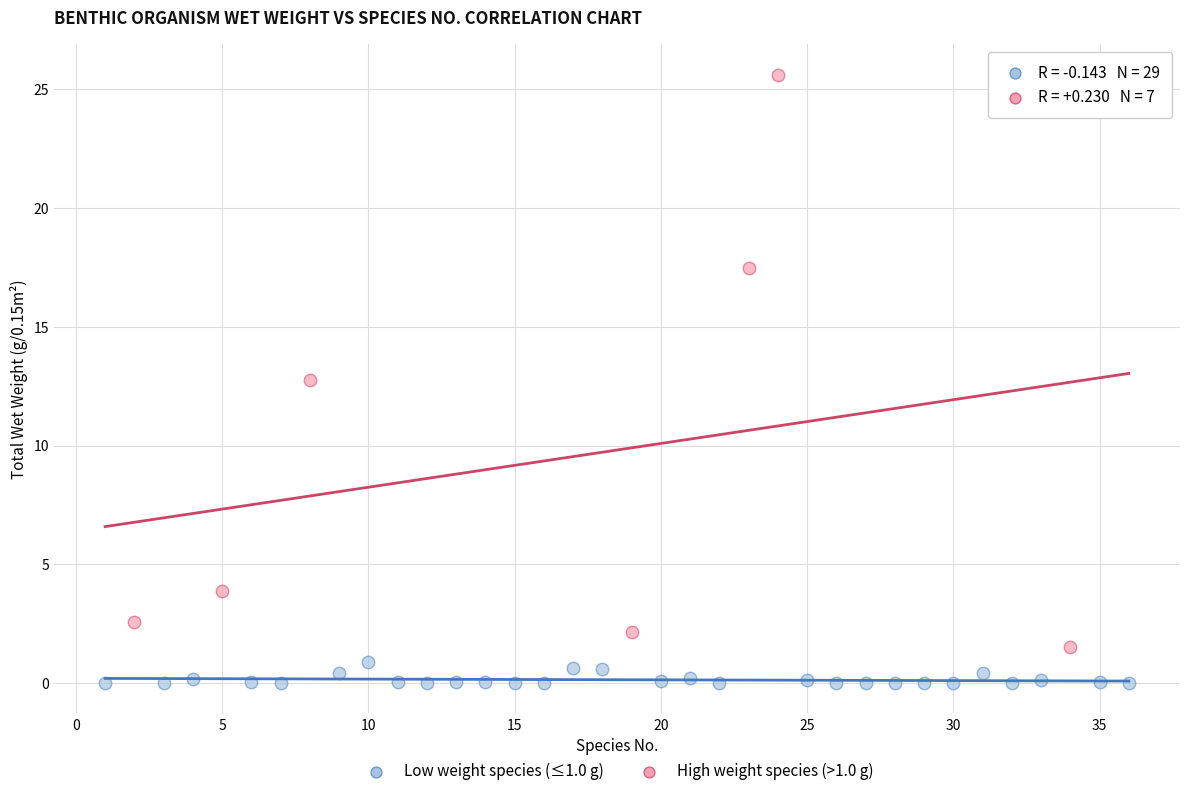

Which series reaches the maximum Y coordinate?

High weight species (>1.0 g)